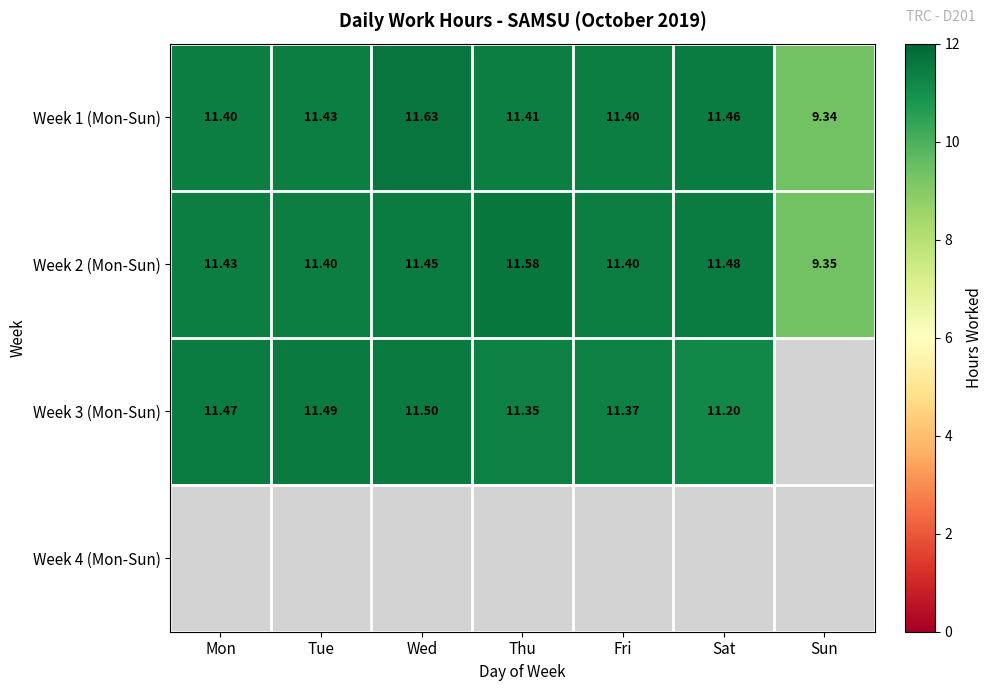

At which label is Week 2 (Mon-Sun) closest to 10?

Sun